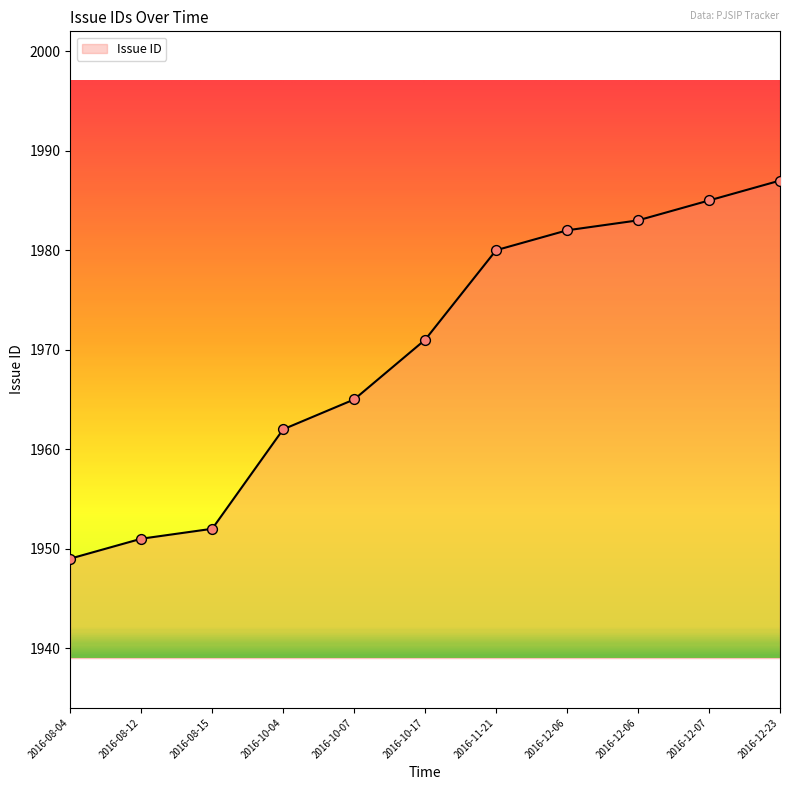

How many lines are shown in the chart?

1